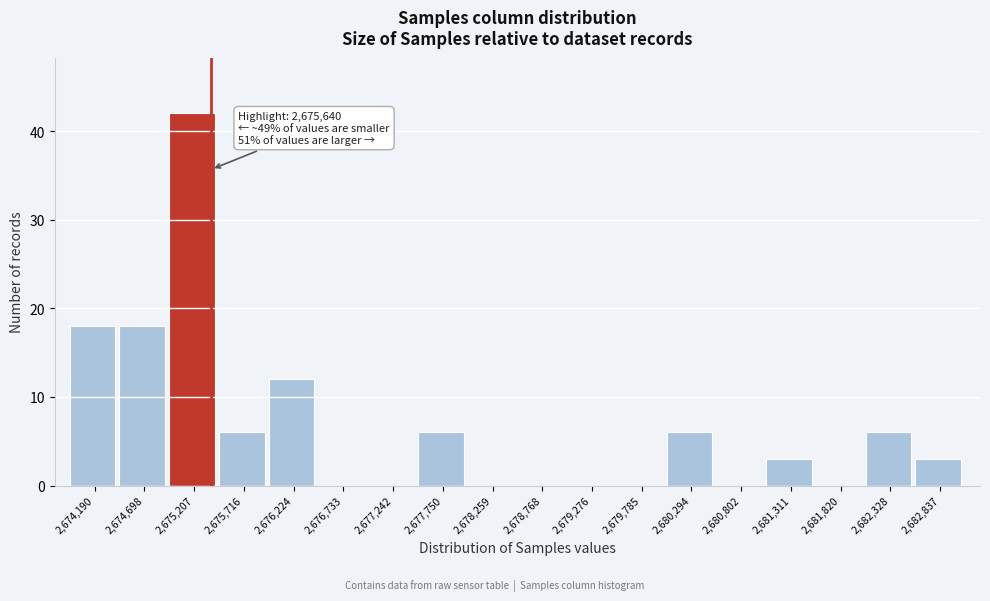

Reading left to right, extract all data points from this chart.

2,674,190=18	2,674,698=18	2,675,207=42	2,675,716=6	2,676,224=12	2,676,733=0	2,677,242=0	2,677,750=6	2,678,259=0	2,678,768=0	2,679,276=0	2,679,785=0	2,680,294=6	2,680,802=0	2,681,311=3	2,681,820=0	2,682,328=6	2,682,837=3